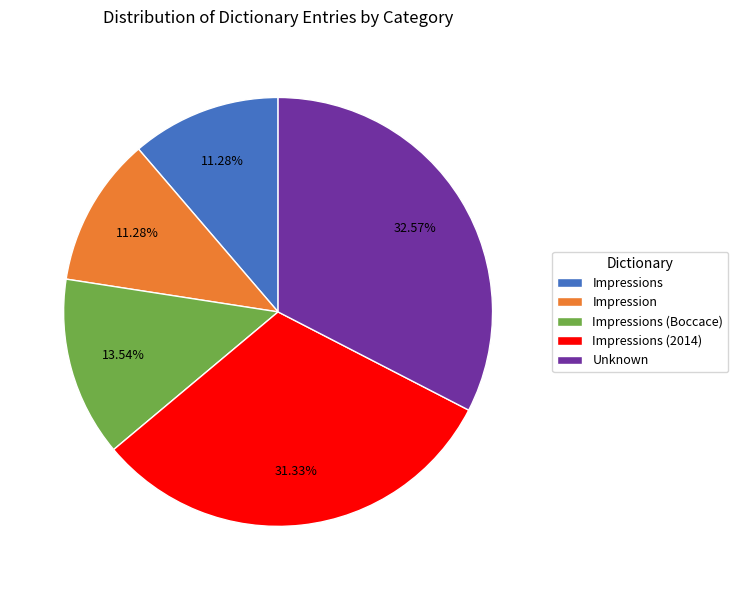

True or false: Impression accounts for 11% of the total.

True